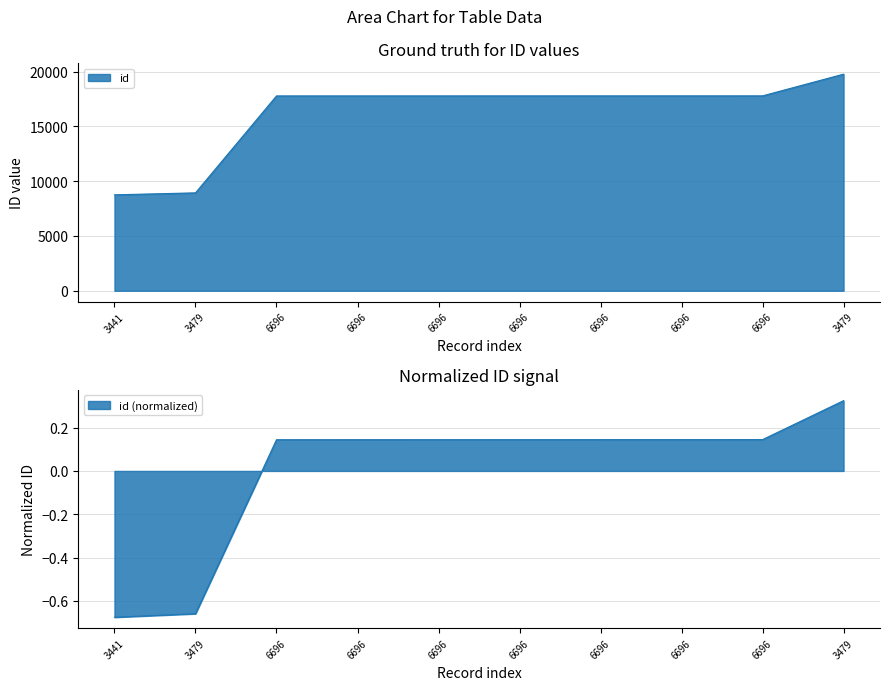

Between 6696 and 3479, which is larger?

6696